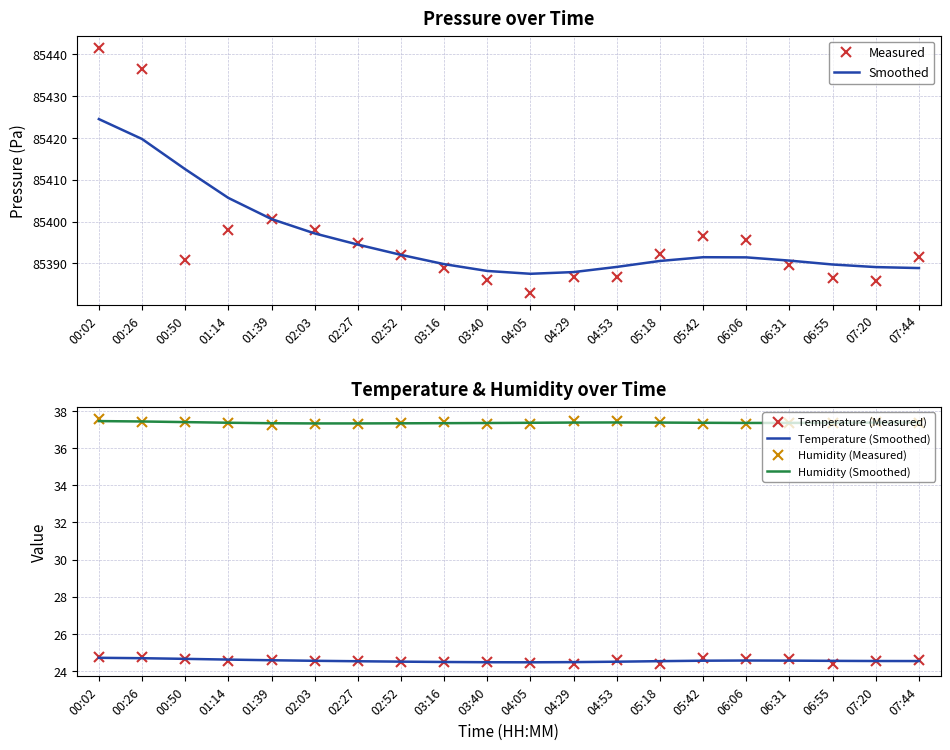

True or false: Humidity (Measured) and Temperature (Measured) intersect in this chart.

False